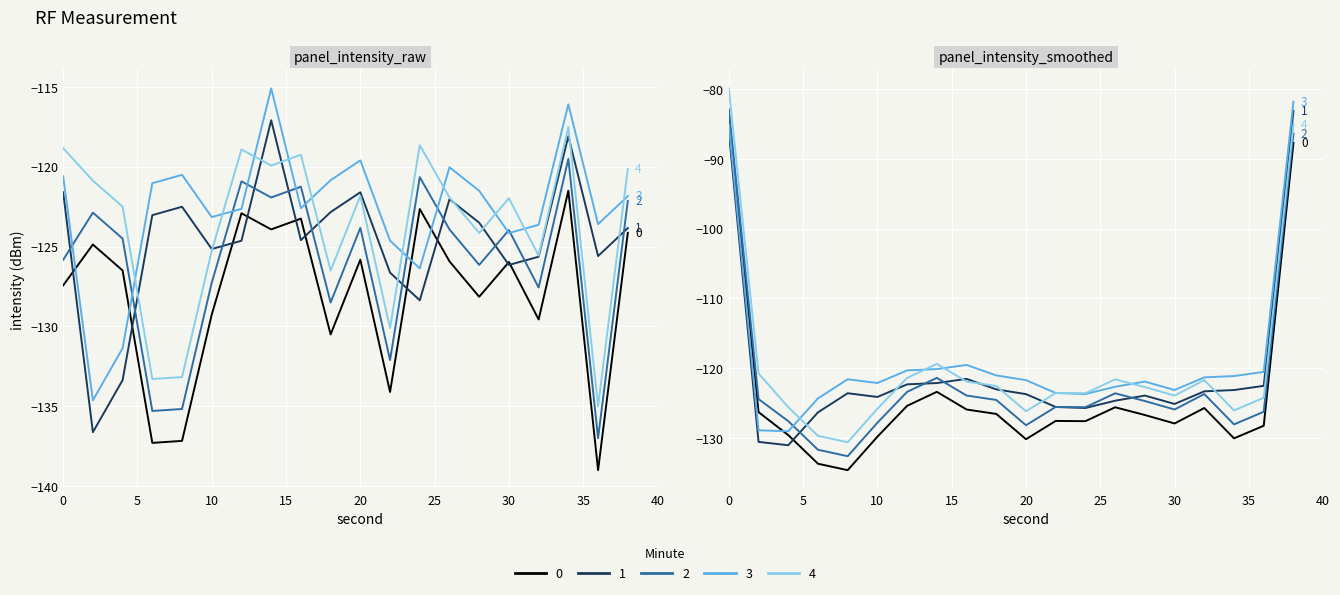

True or false: minute_3 and minute_1 cross at least once.

False